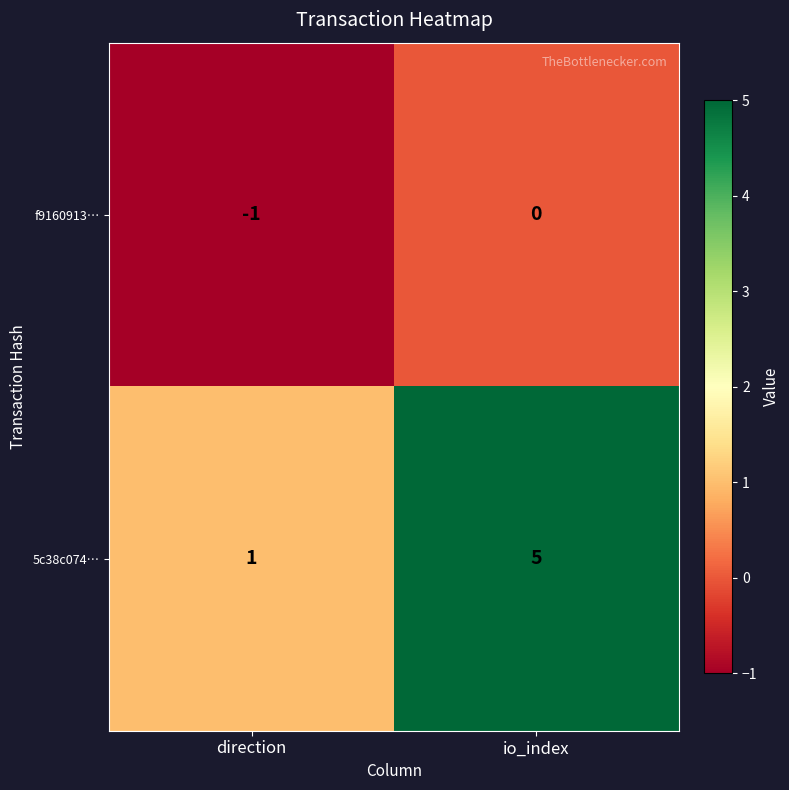

What is the maximum value for 5c38c074…?

5